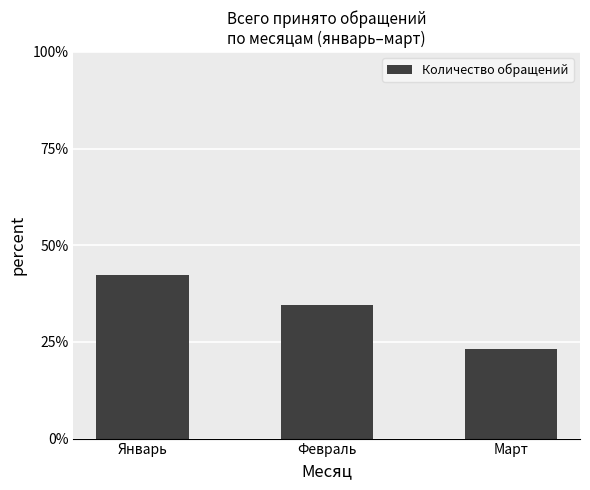

At which label is the value closest to 0?

Март